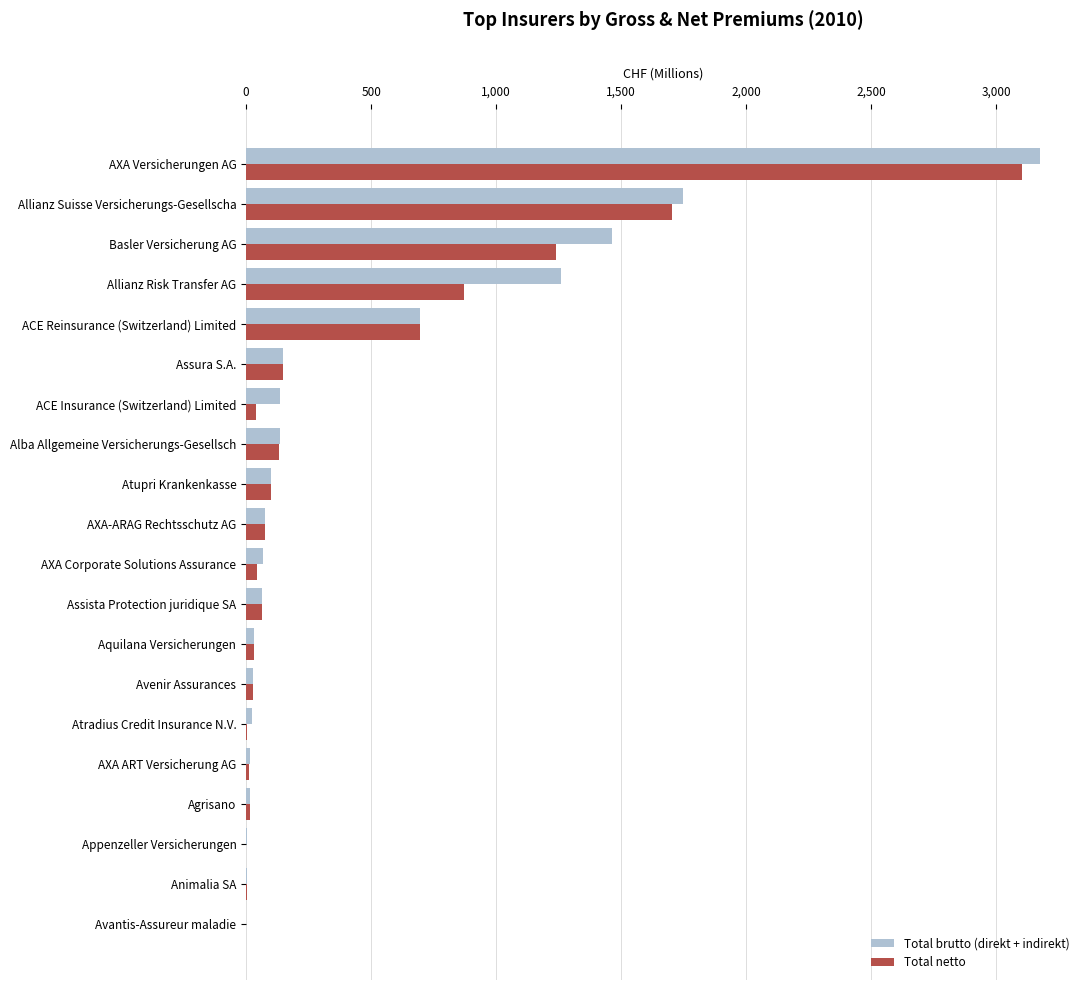

Count the number of data series in this chart.

2